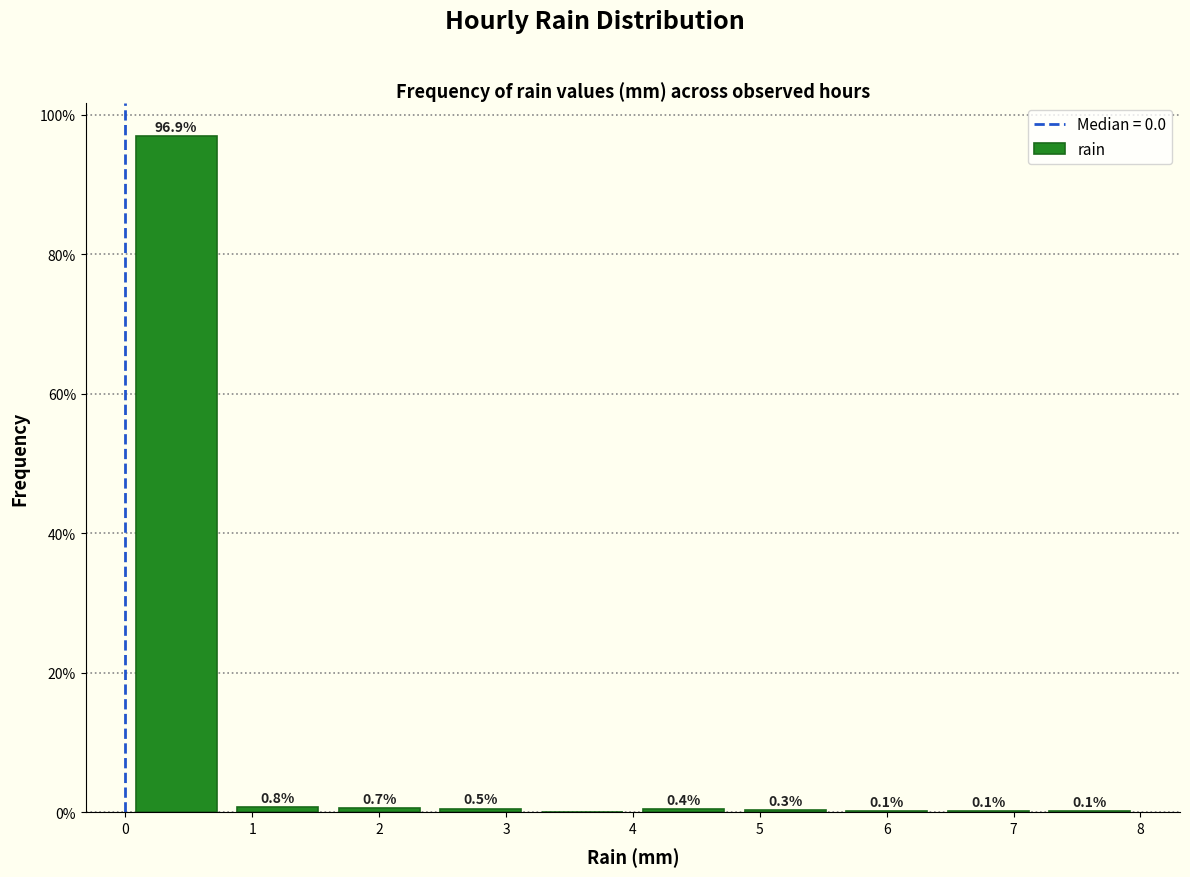

Over which range of the x-axis is the bar tallest?

0.0 to 0.8